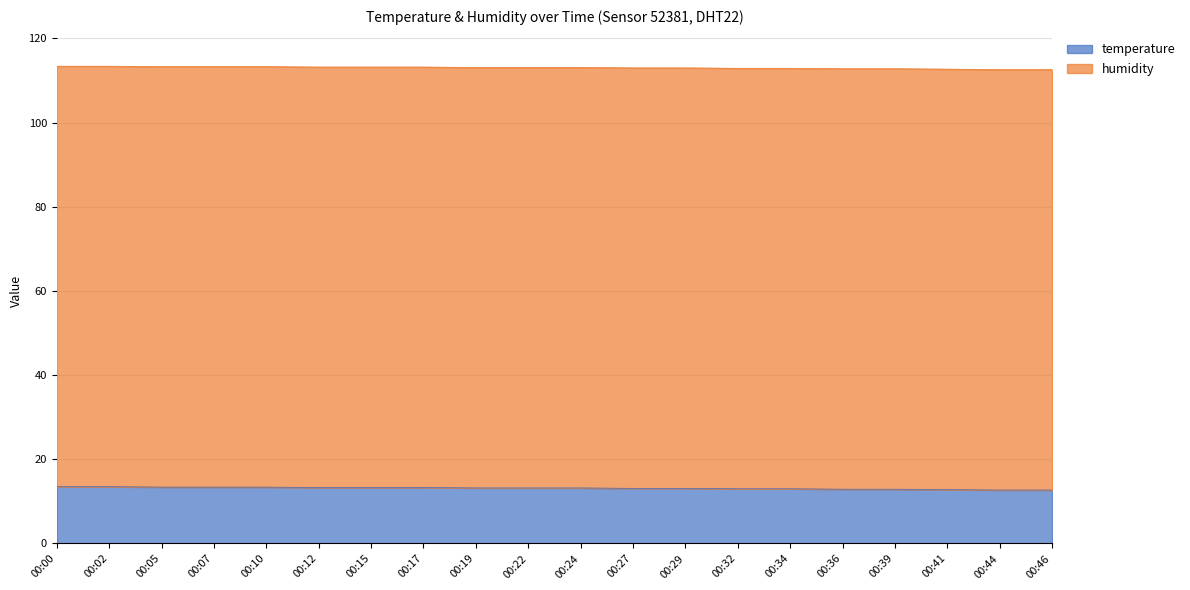

What is the change in value from 00:02 to 00:39?

-0.6